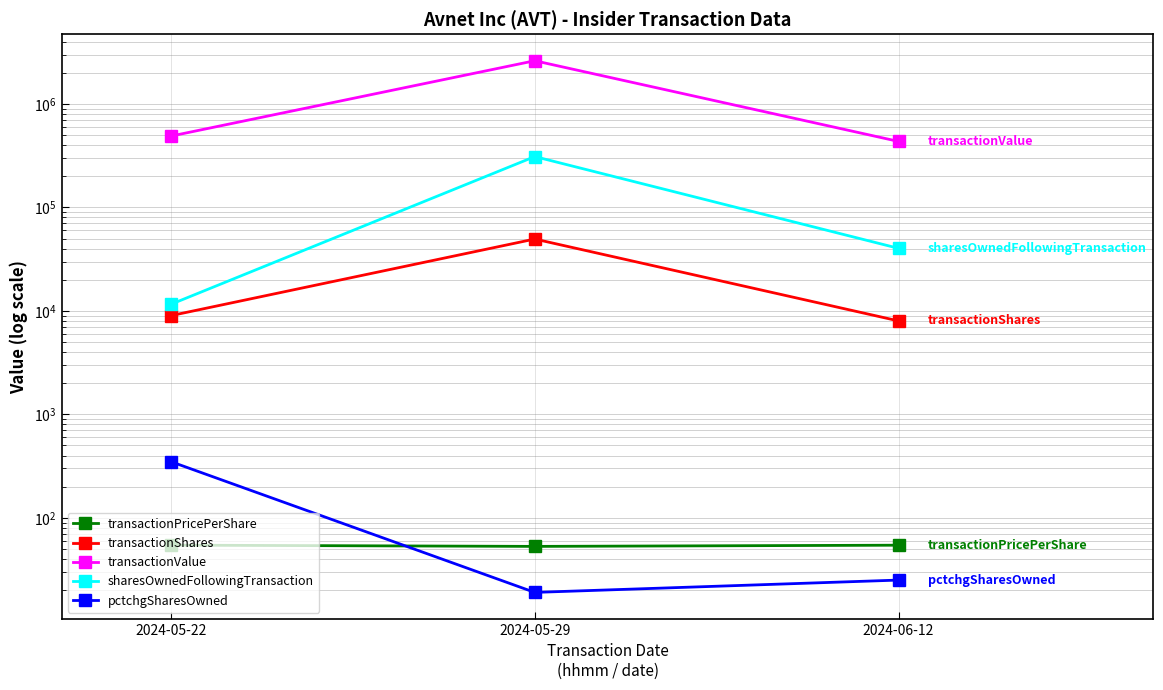

Where does the sharesOwnedFollowingTransaction series first go above 40239?

2024-05-29